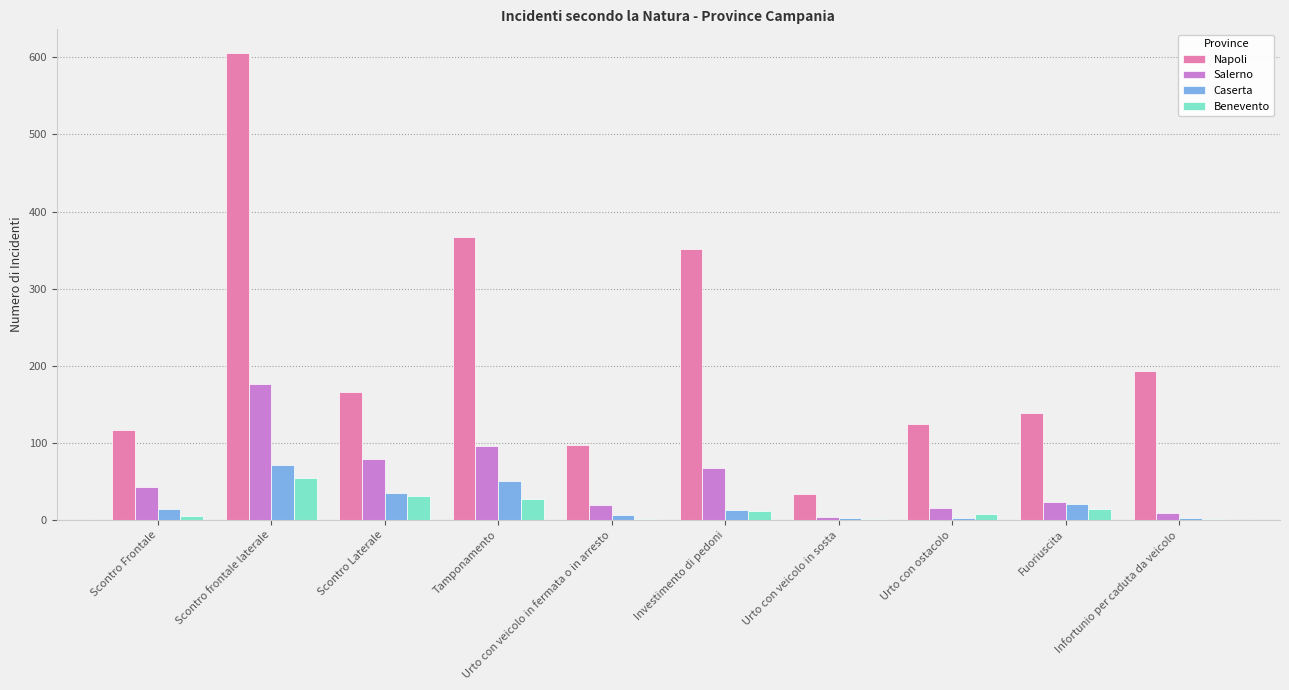

Between Scontro Frontale and Investimento di pedoni, which series saw the biggest shift?

Napoli